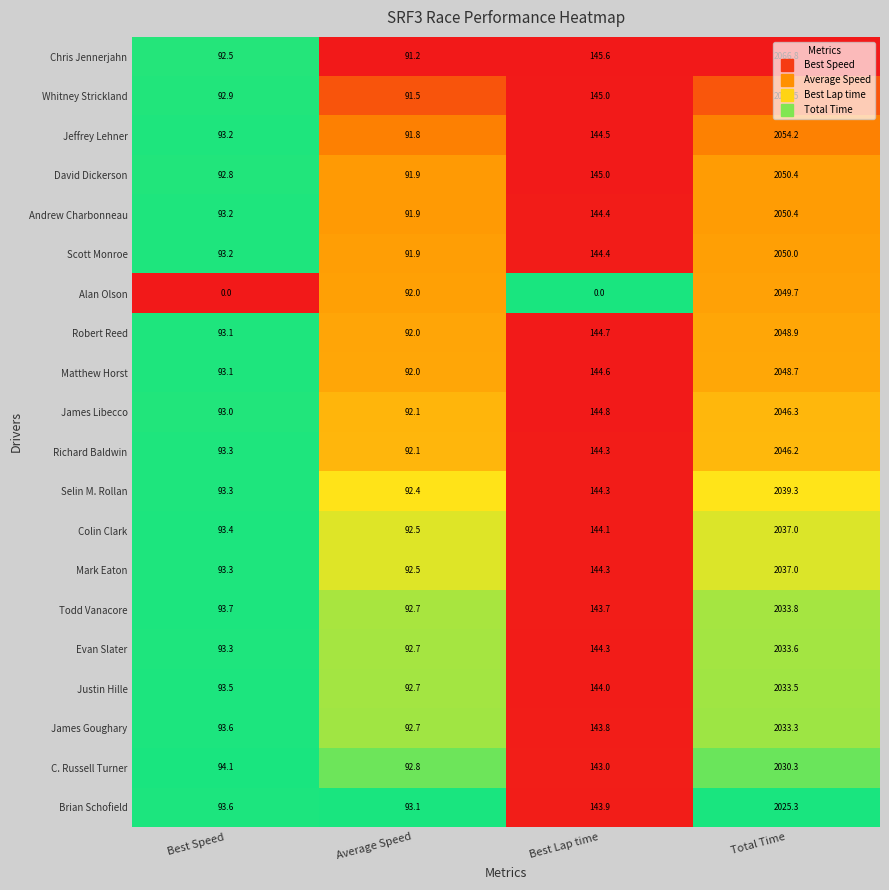

Which series has the largest total across all categories?

Chris Jennerjahn